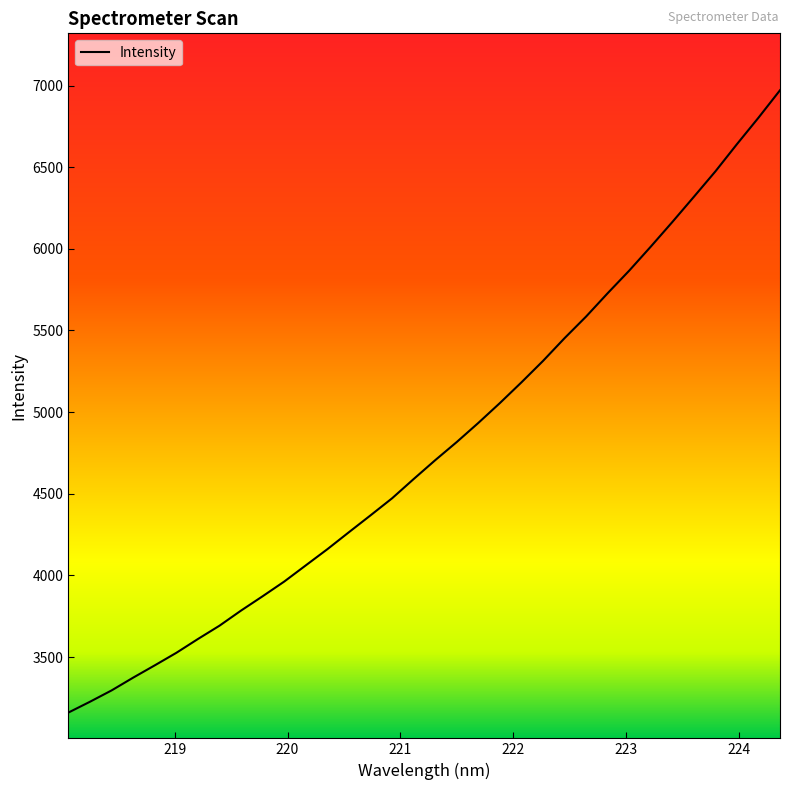

How many lines are shown in the chart?

1